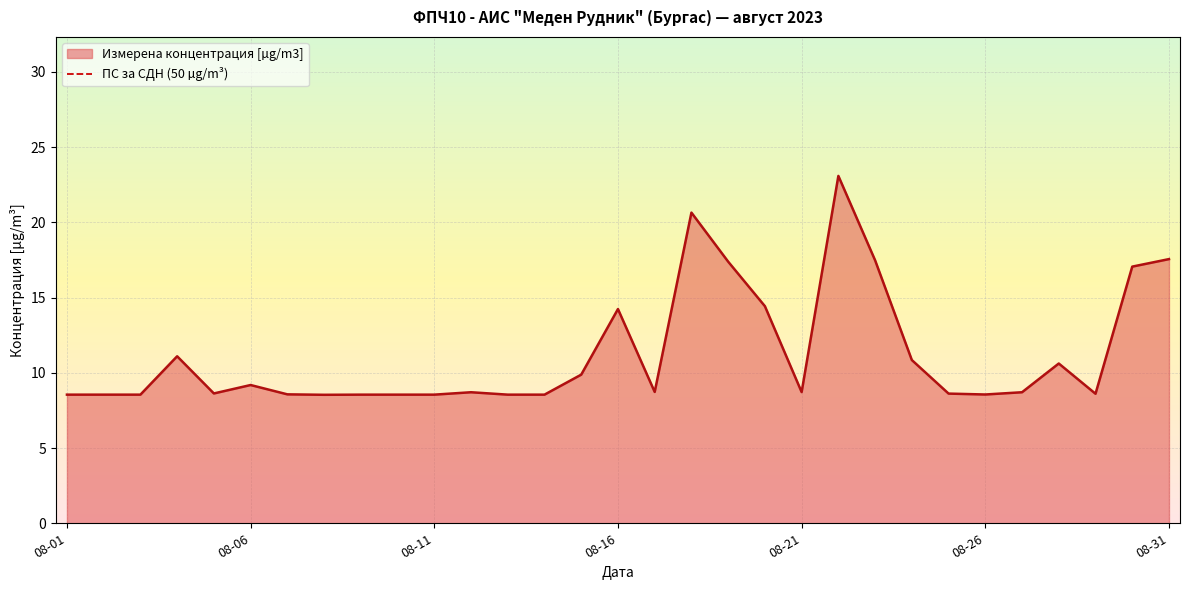

True or false: the data shows 14.7 at 2023-08-17.

False